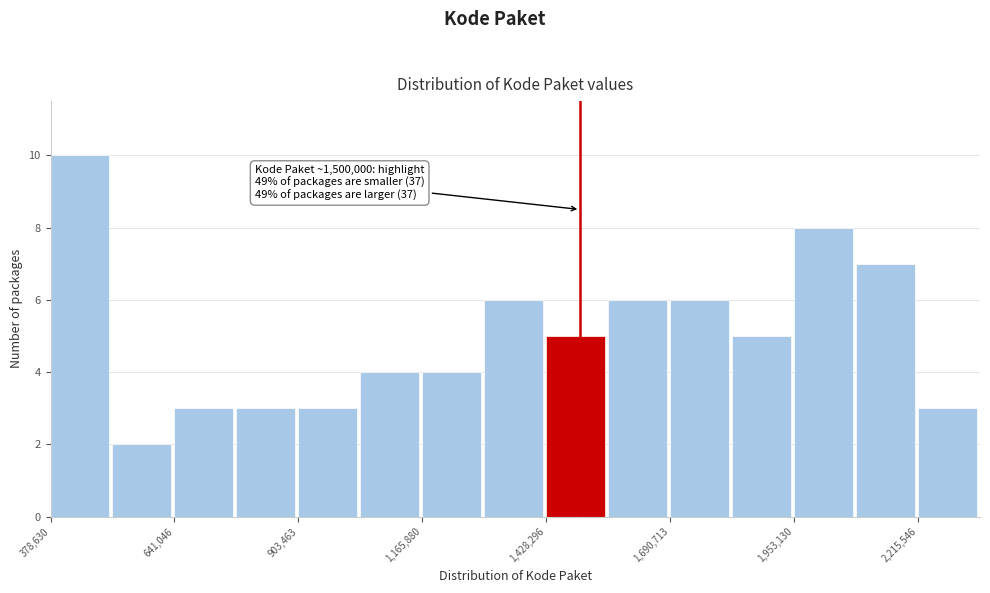

Around what value on the x-axis is the tallest bar? Give the approximate position of its centre, as read against the axis.

450000